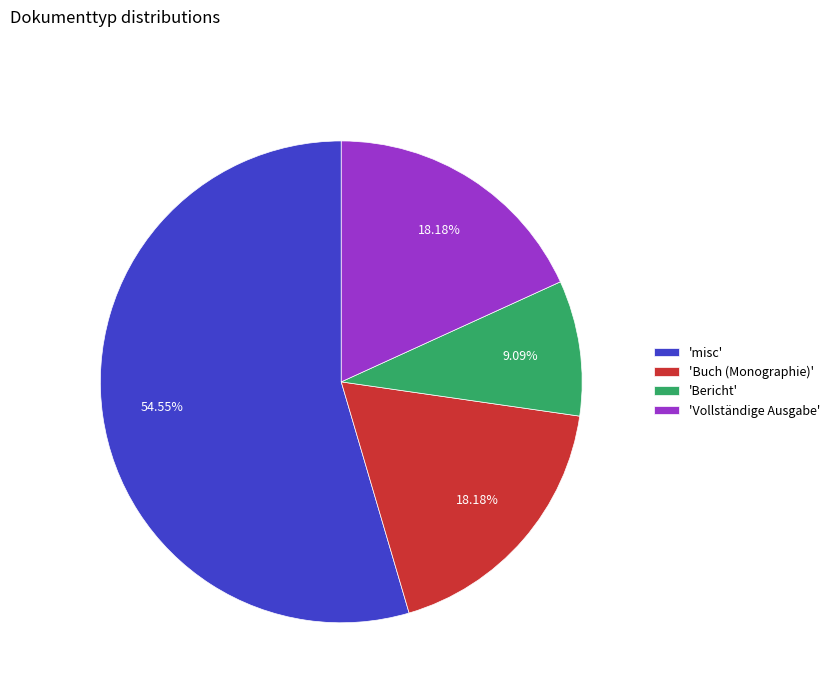

Which has a higher value, 'Bericht' or 'Vollständige Ausgabe'?

'Vollständige Ausgabe'